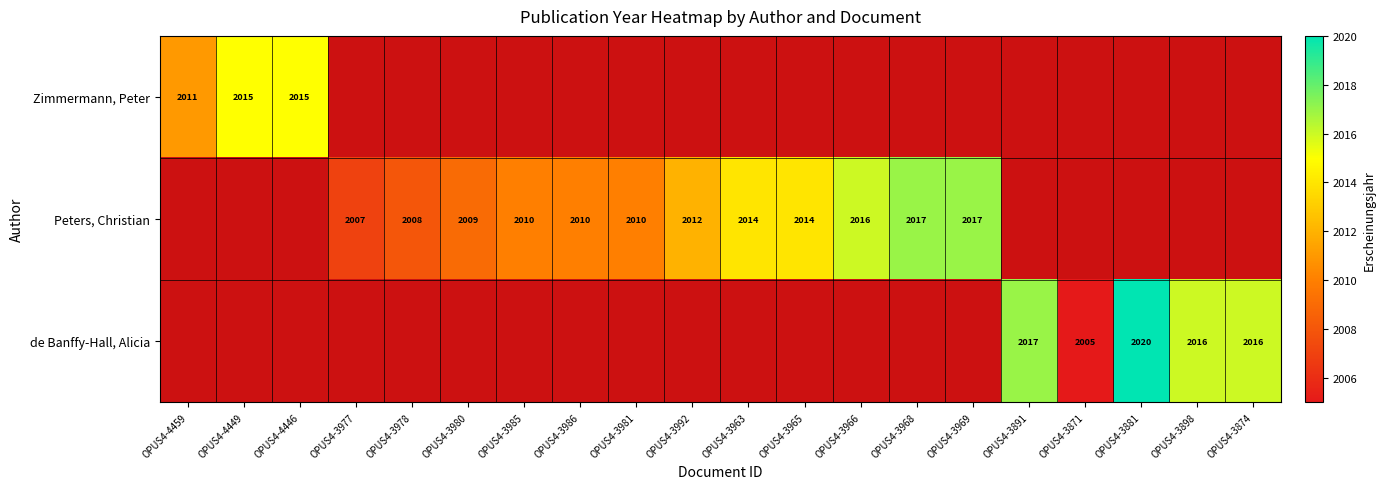

True or false: de Banffy-Hall, Alicia has a value of 3126 at OPUS4-3874.

False